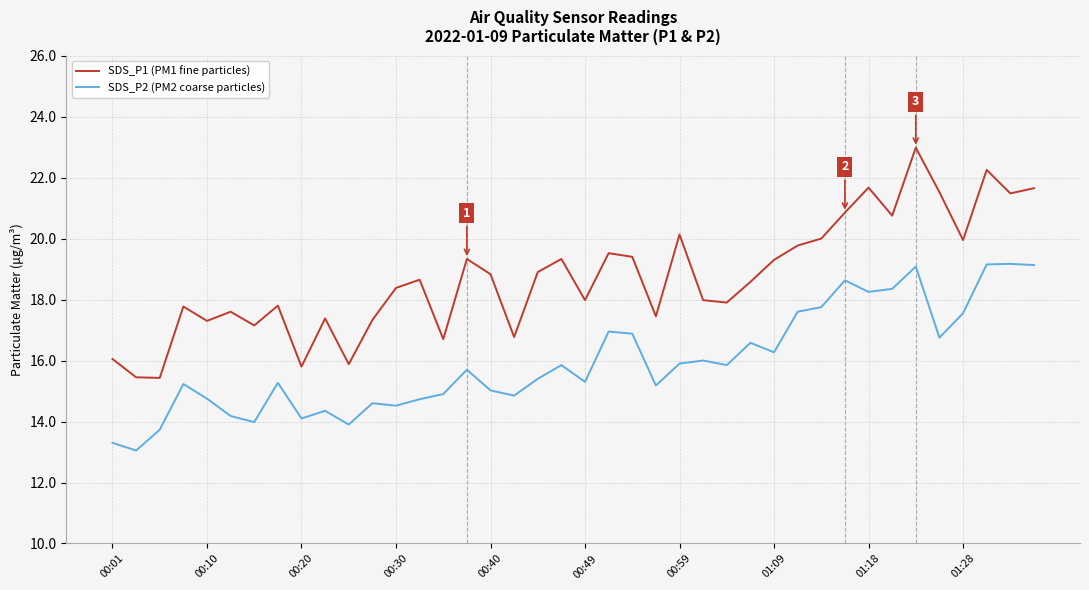

Which series has the largest total across all categories?

SDS_P1 (PM1 fine particles)